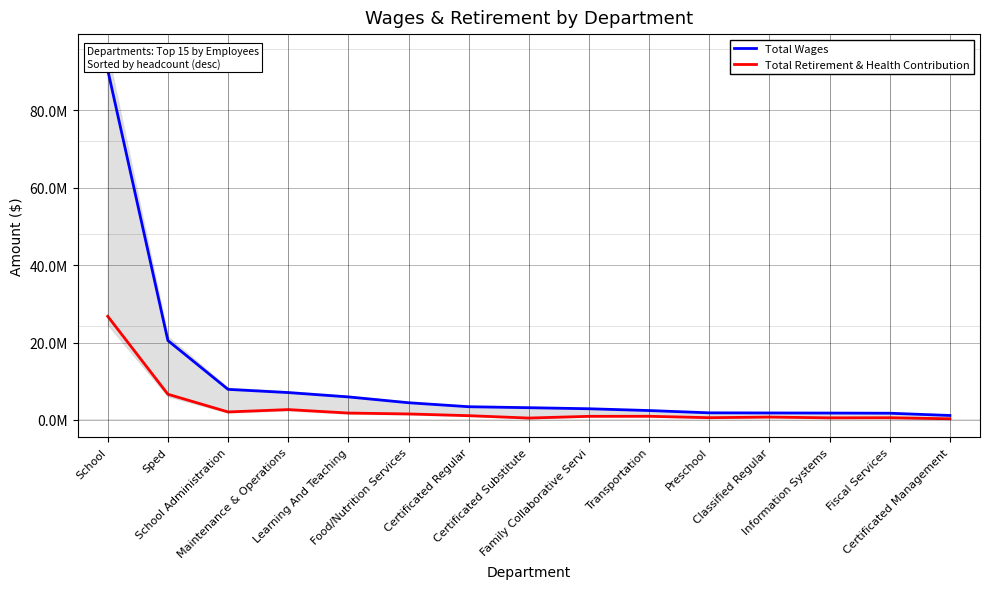

Reading left to right, what are all the values shown in this chart?

Total Wages: School=90453279	Sped=20533073	School Administration=7913670	Maintenance & Operations=7083793	Learning And Teaching=5960670	Food/Nutrition Services=4455641	Certificated Regular=3426286	Certificated Substitute=3174798	Family Collaborative Servi=2902724	Transportation=2439494	Preschool=1846242	Classified Regular=1815188	Information Systems=1787036	Fiscal Services=1745523	Certificated Management=1162446
Total Retirement & Health Contribution: School=26798131	Sped=6648069	School Administration=2077045	Maintenance & Operations=2686380	Learning And Teaching=1791396	Food/Nutrition Services=1560556	Certificated Regular=1113918	Certificated Substitute=499025	Family Collaborative Servi=945973	Transportation=958505	Preschool=593980	Classified Regular=749708	Information Systems=556696	Fiscal Services=582561	Certificated Management=310087